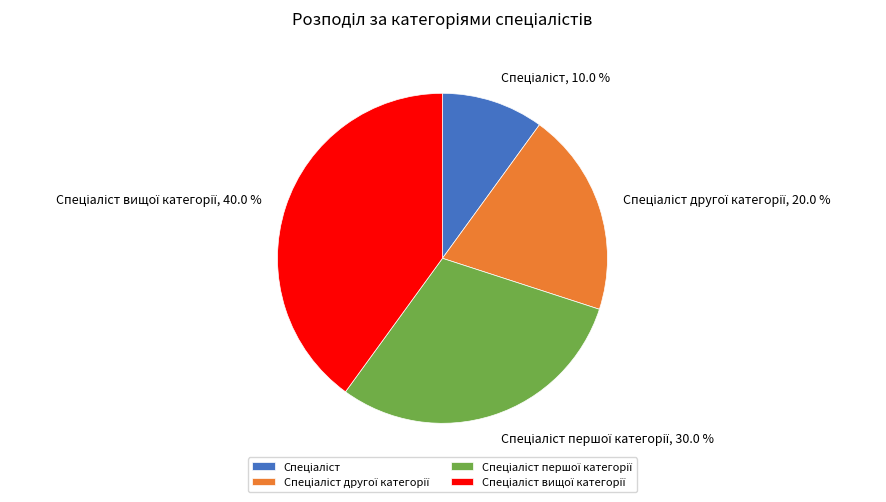

Is there any slice that represents more than half of the pie?

No